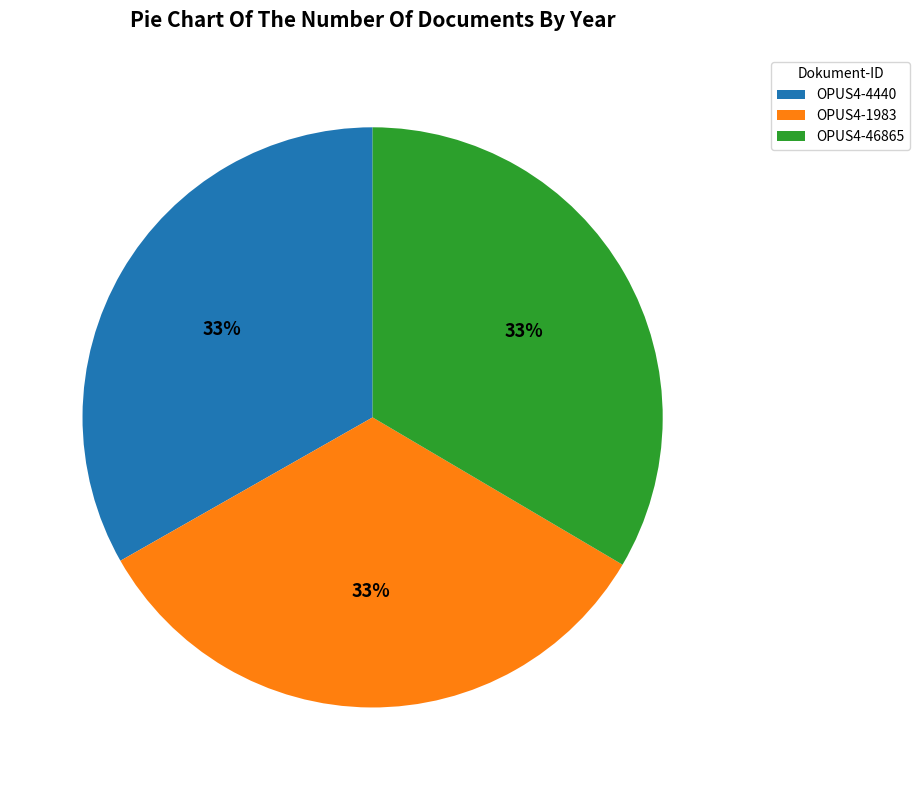

To the nearest percent, what percentage of the pie is OPUS4-1983?

33%